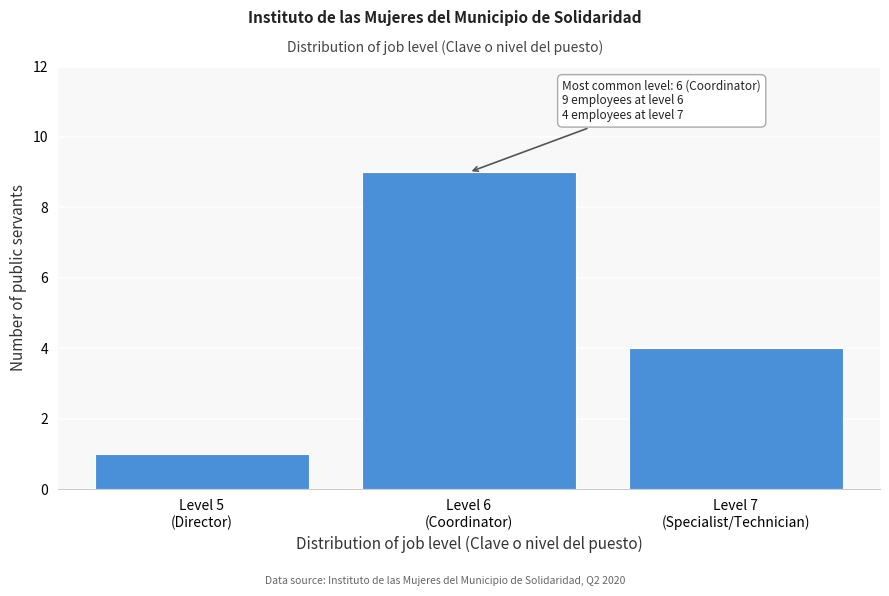

Reading right to left, list all the values displayed in this chart.

4	9	1